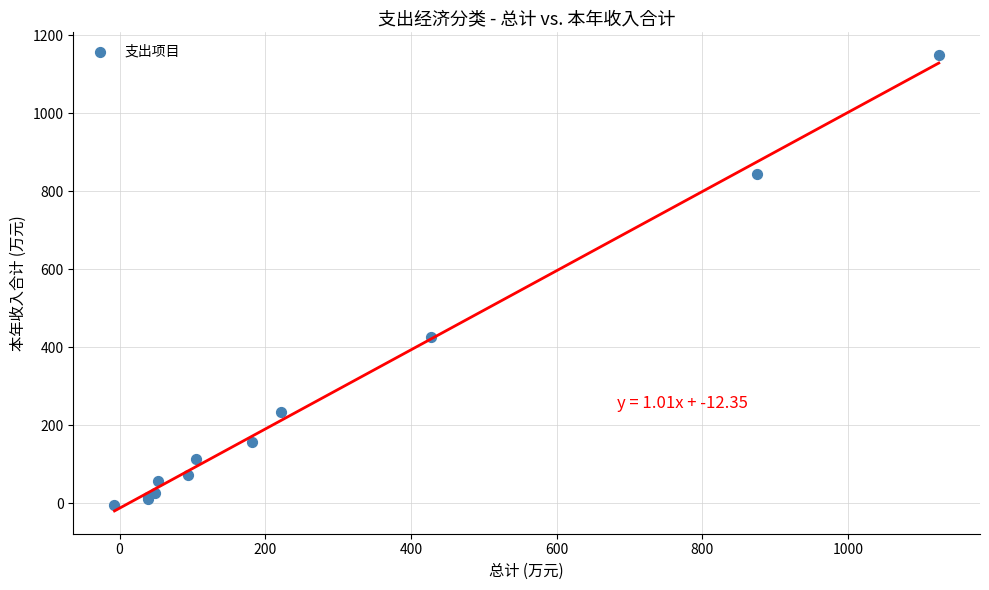

What Y value in the scatter plot is closest to 571?

426.1